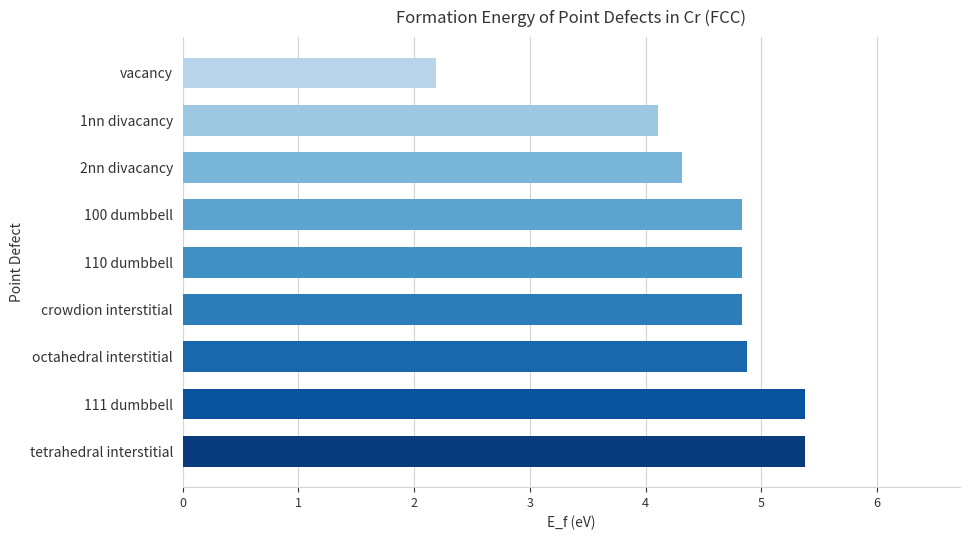

Which label corresponds to the smallest value in the chart?

vacancy